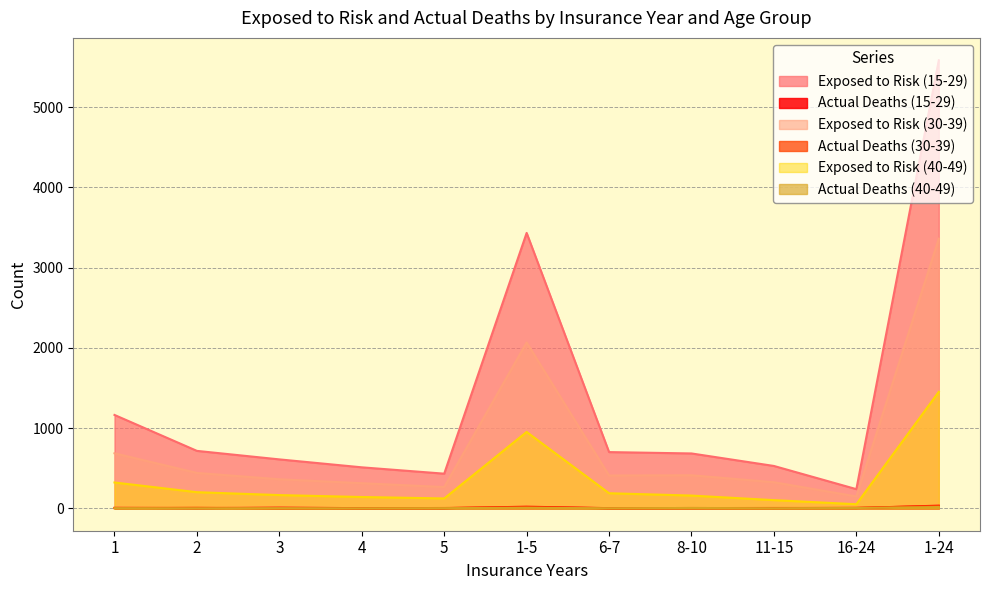

The value of Exposed to Risk (40-49) at 5 is 37. True or false?

False